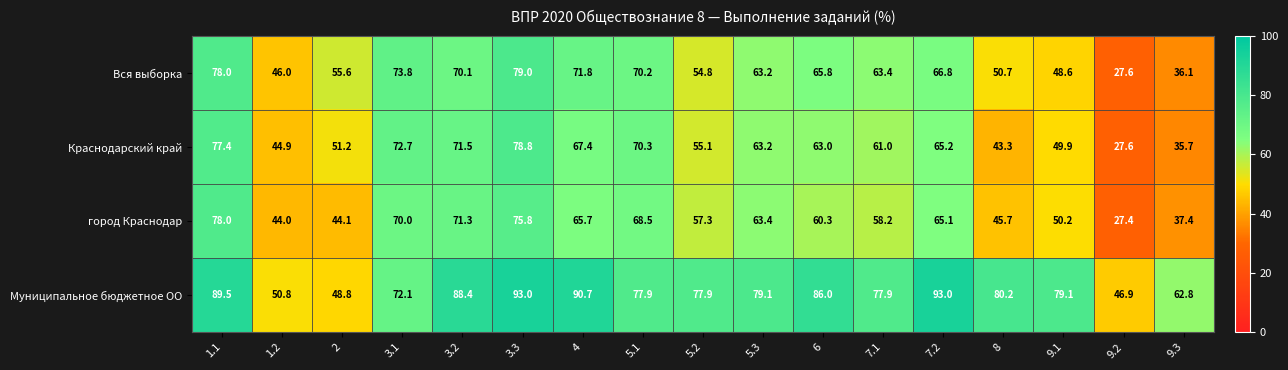

What is the maximum value for Краснодарский край?

78.8